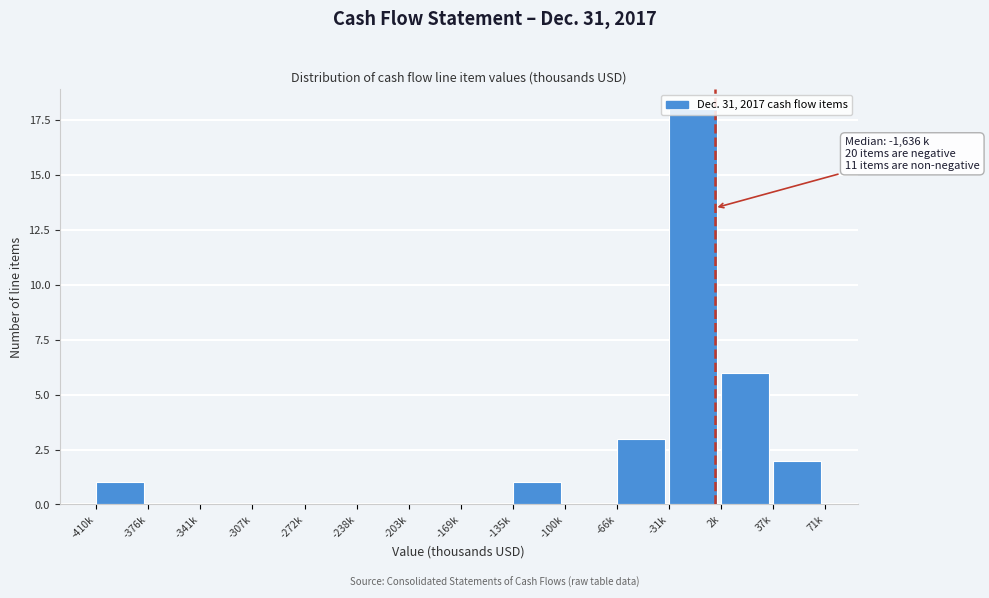

At which label is the value closest to 9?

2k